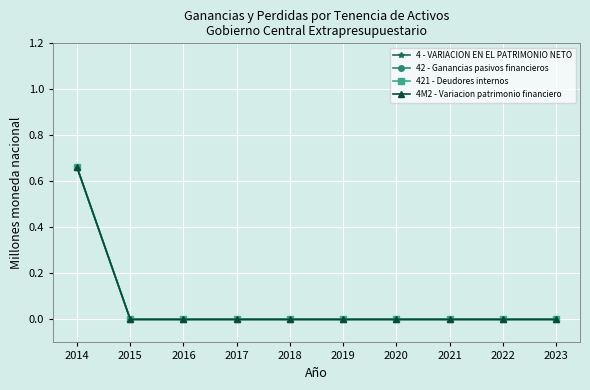

Does the chart have visible grid lines?

Yes